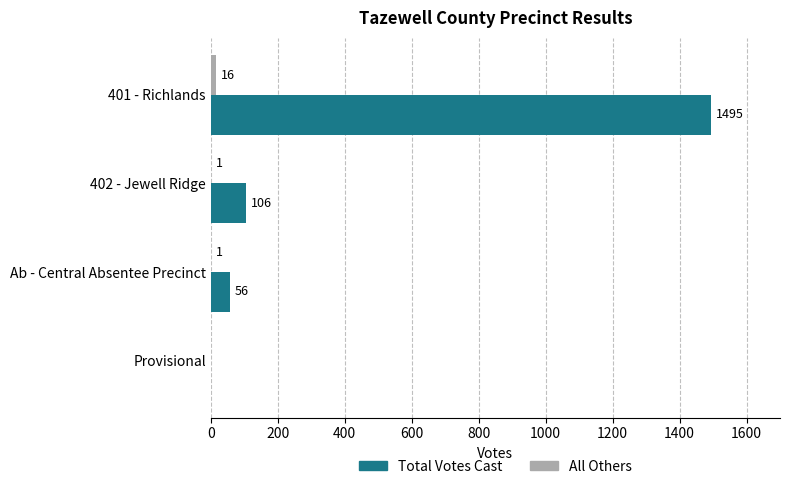

How many distinct data groups are displayed?

2